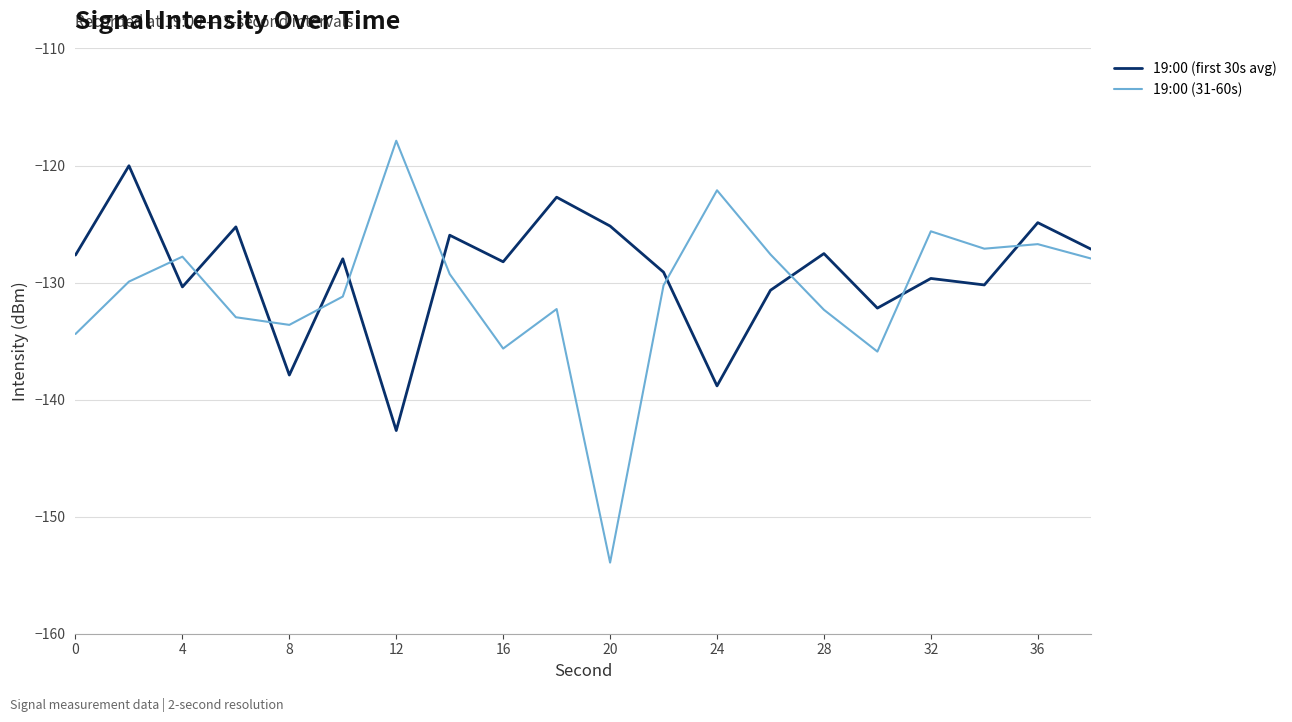

Which series ends up on top after the final intersection of 19:00 (first 30s avg) and 19:00 (31-60s)?

19:00 (first 30s avg)